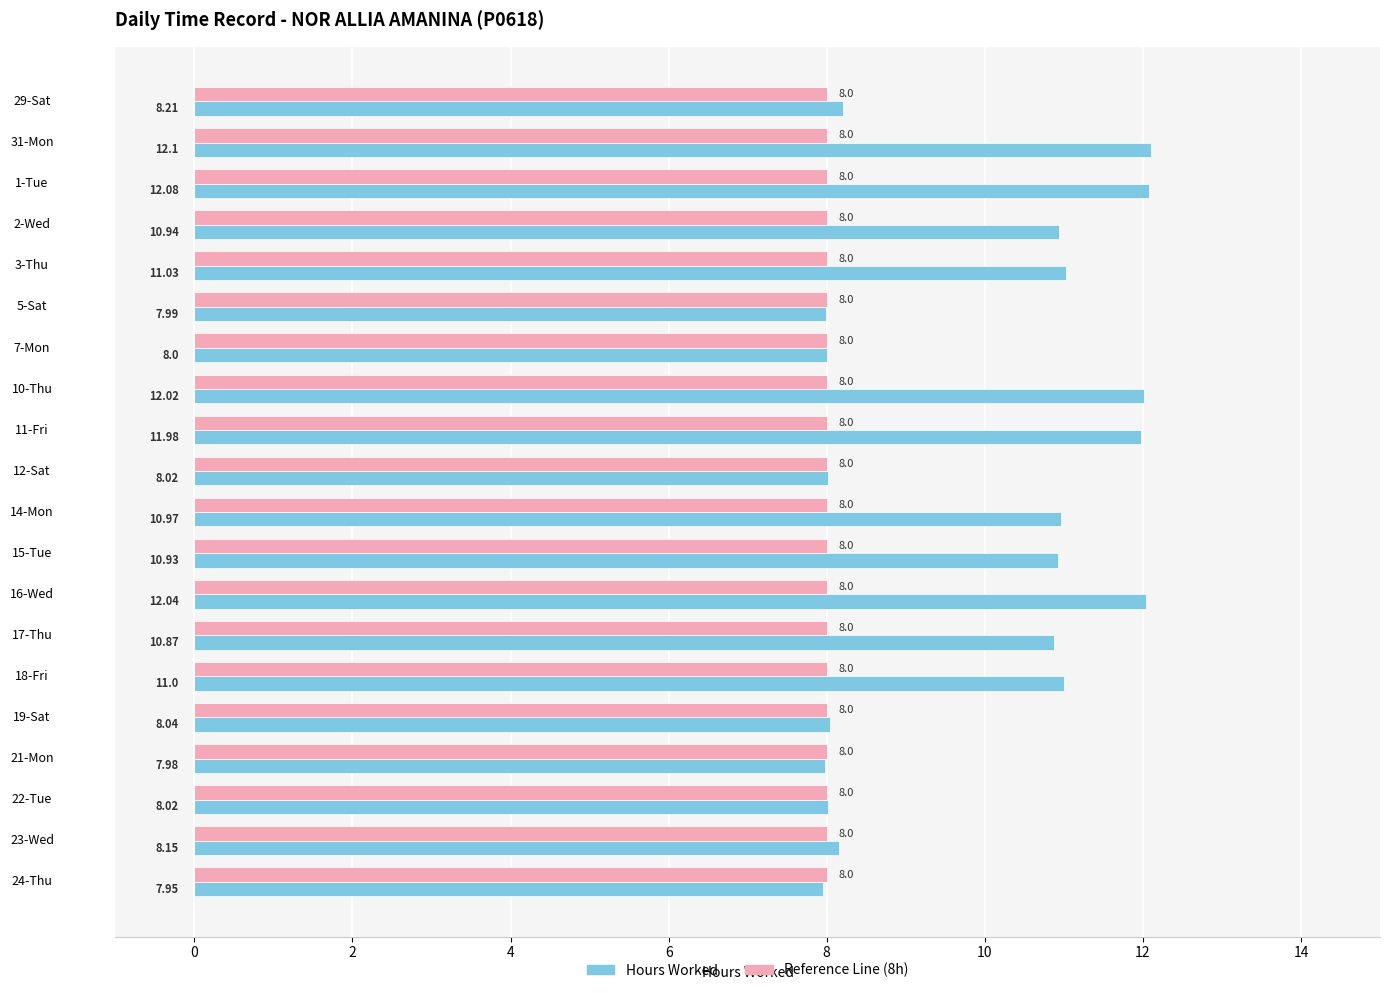

What is the difference between the highest and lowest values at 10-Thu?

4.0